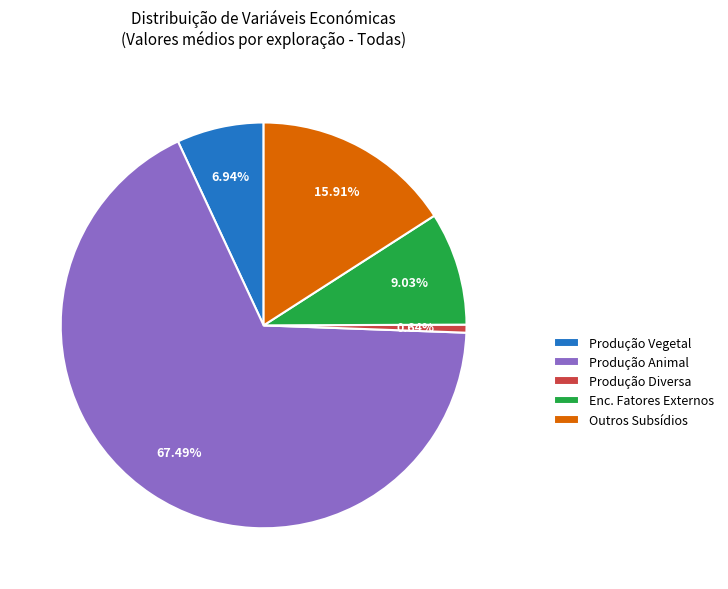

Which has a higher value, Produção Animal or Enc. Fatores Externos?

Produção Animal